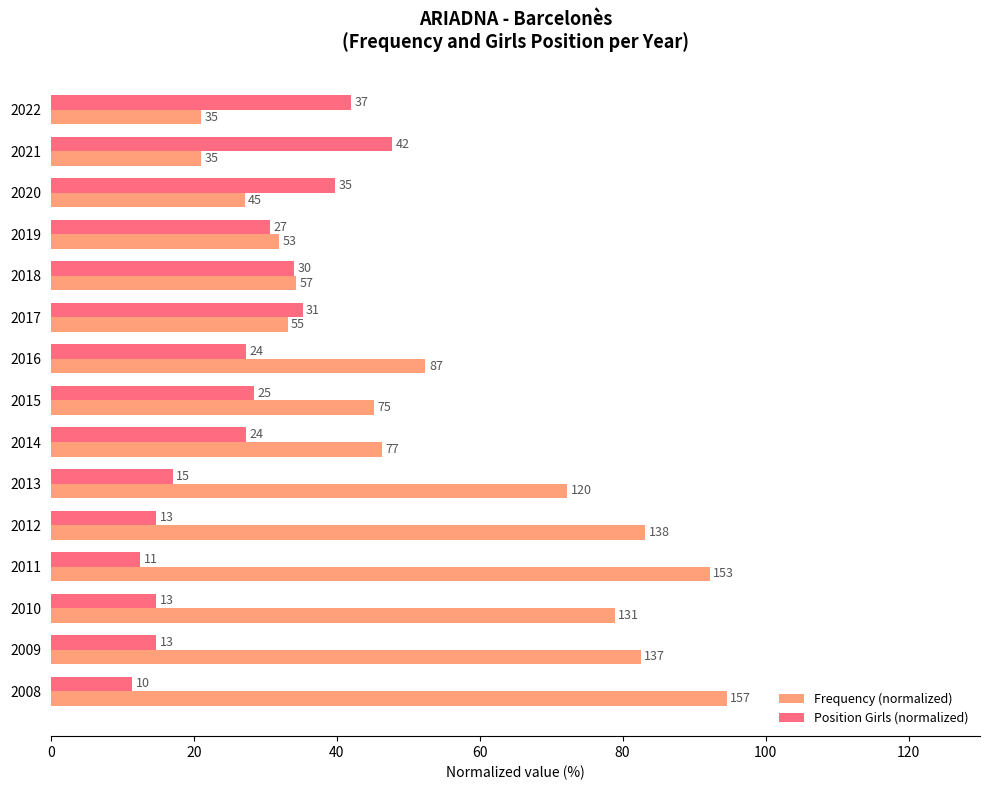

What are all the series names shown in the legend?

Frequency (normalized), Position Girls (normalized)